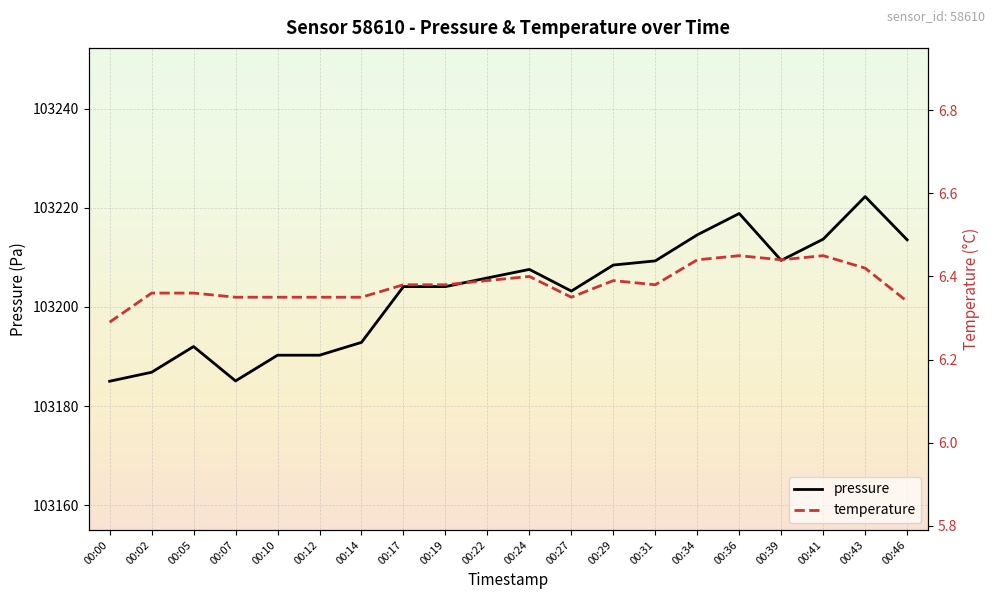

True or false: temperature and pressure intersect in this chart.

False